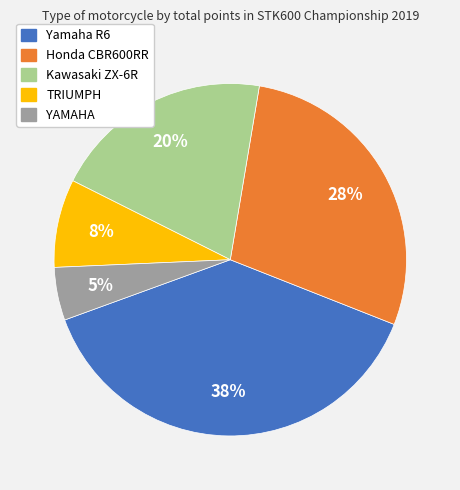

How many segments does this pie chart have?

5